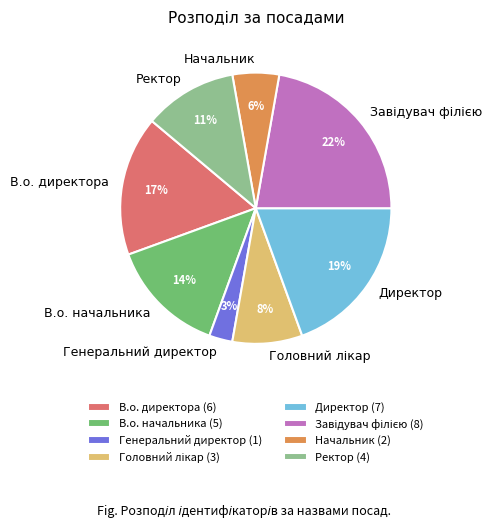

Approximately how many times larger is the value at В.о. директора compared to Ректор?

1.5